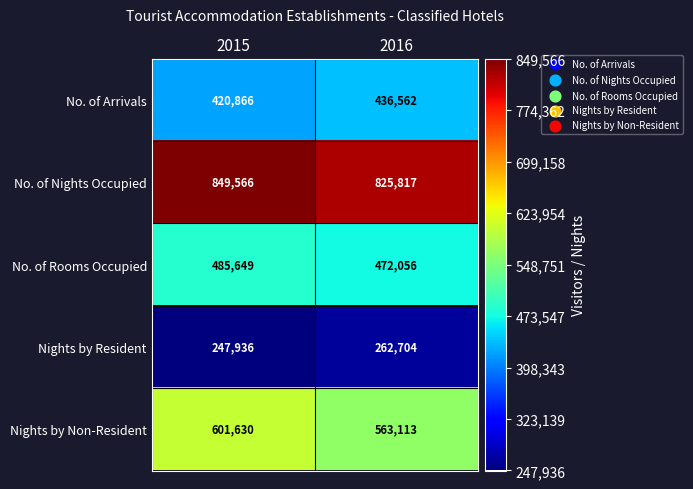

At 2016, list the series in order from smallest to largest.

Nights by Resident, No. of Arrivals, No. of Rooms Occupied, Nights by Non-Resident, No. of Nights Occupied